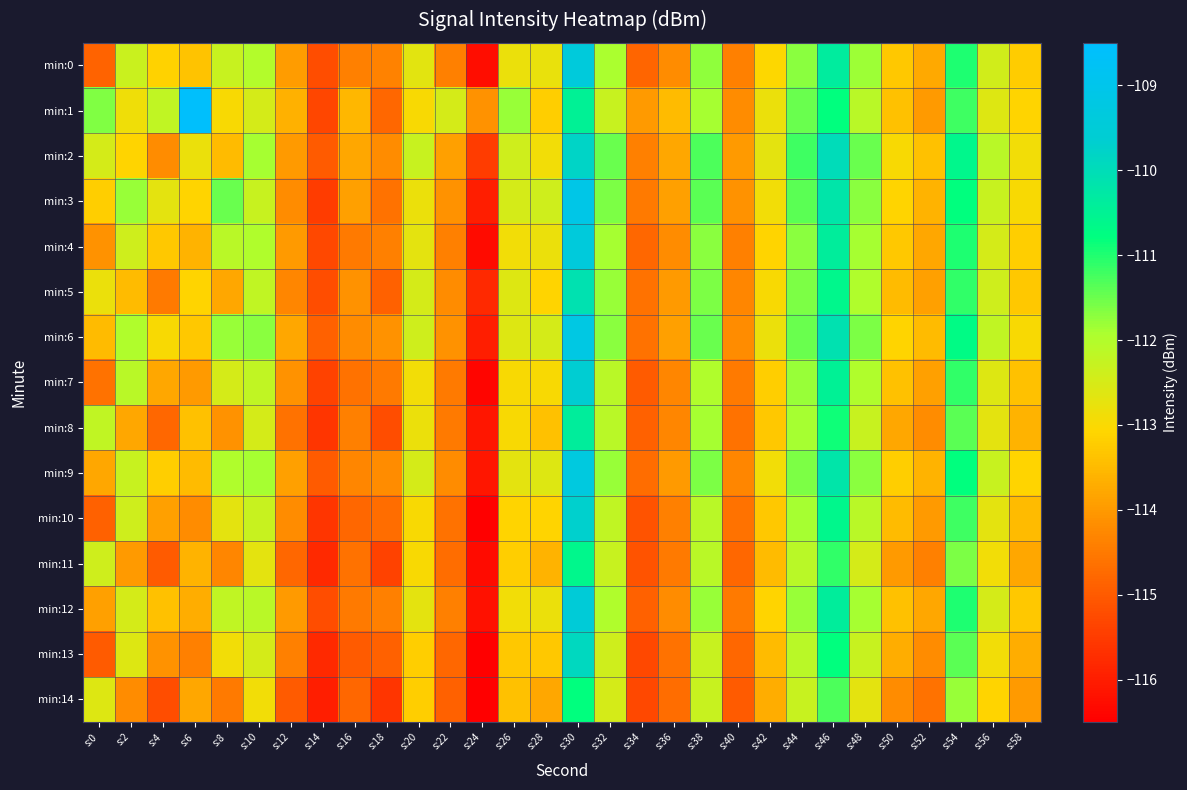

What is the difference between the highest and lowest values at s:10?

1.2